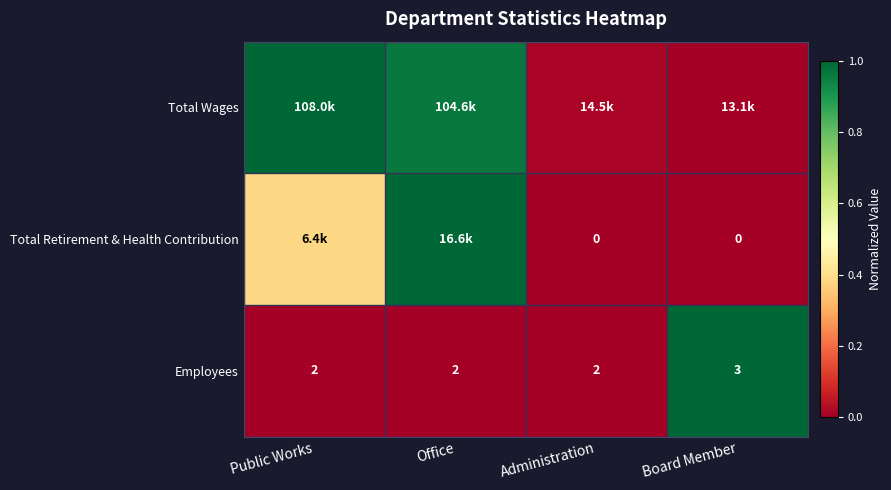

At which category is the sum across all series the highest?

Office